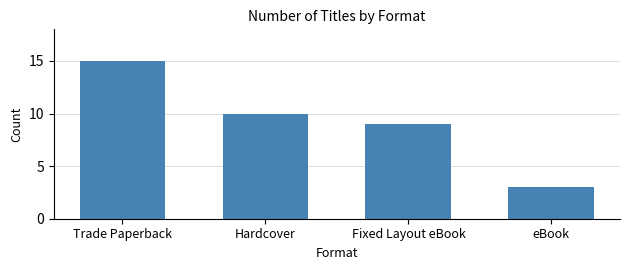

List the labels in order of value, smallest first.

eBook, Fixed Layout eBook, Hardcover, Trade Paperback